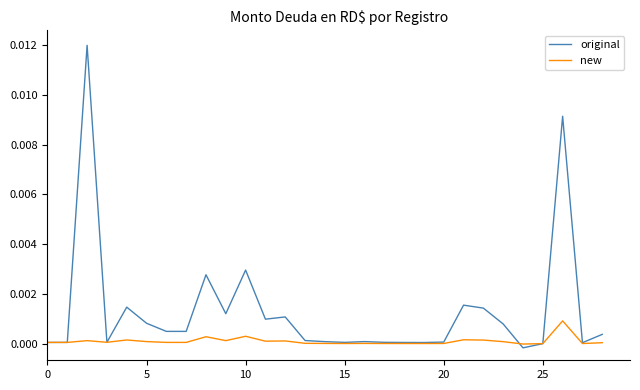

Which series has the widest spread of values?

original